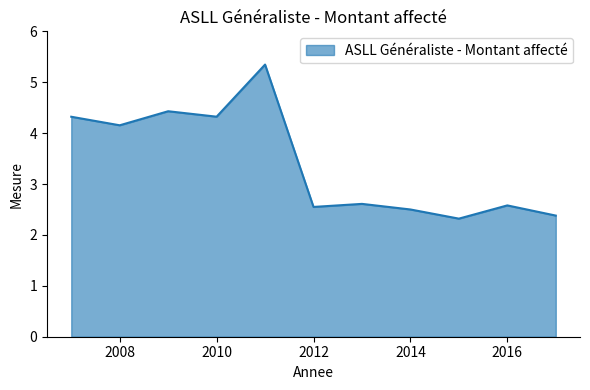

What is the greatest value displayed?

5.3